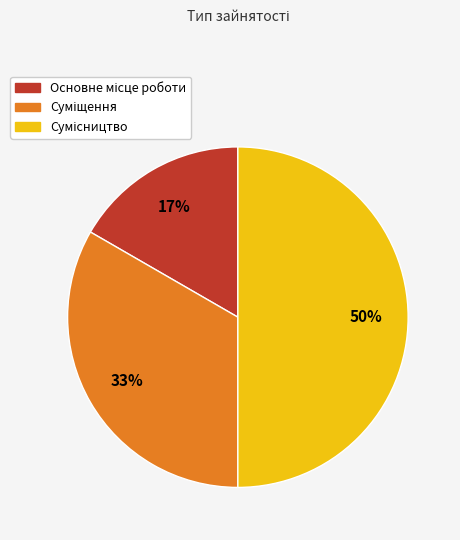

To the nearest percent, what is the difference between the largest and smallest slice percentages?

33%